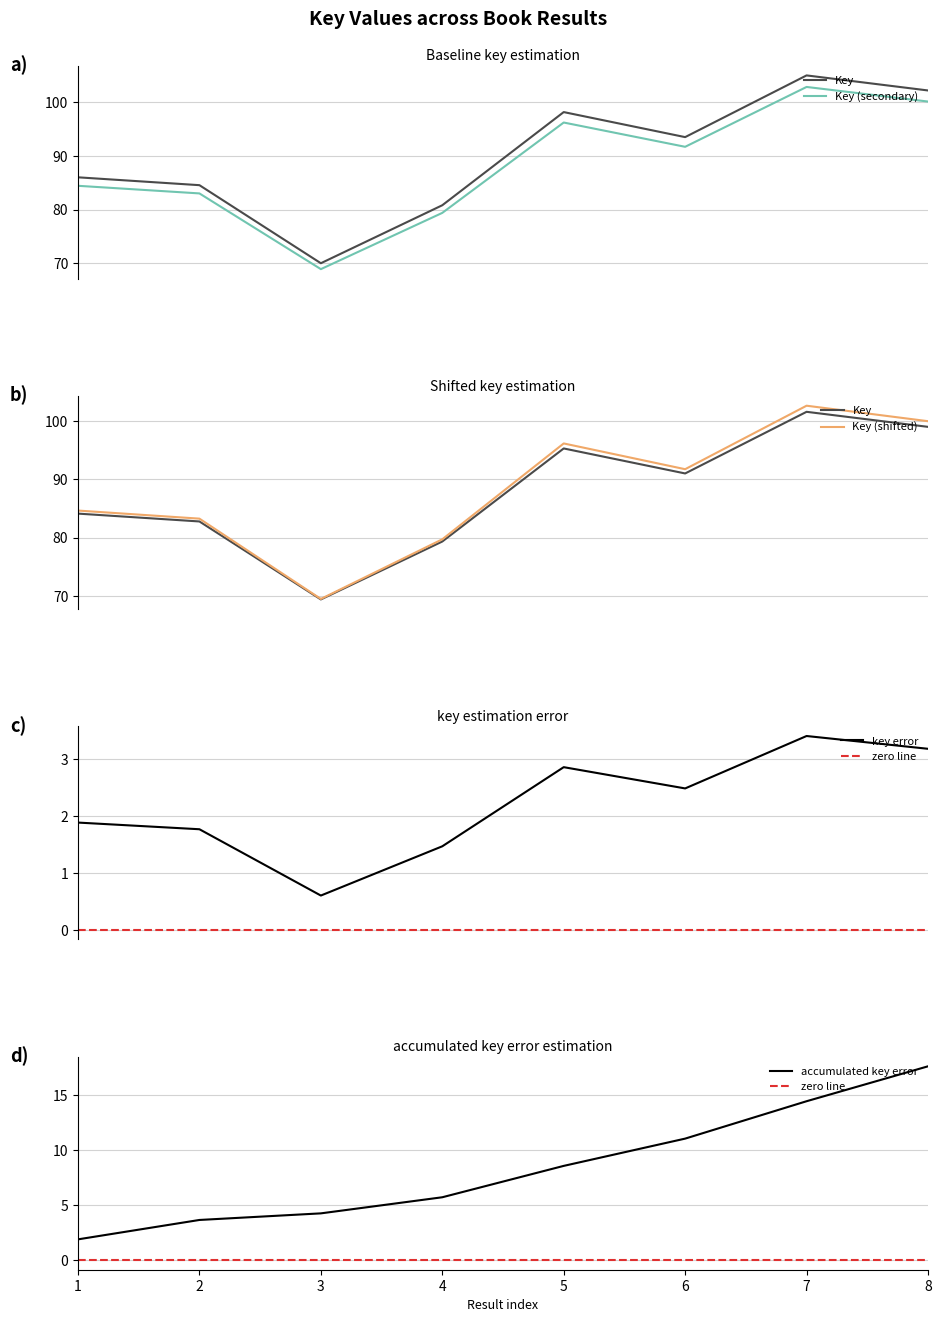

What is the value of the 4th point from the left?

80.8